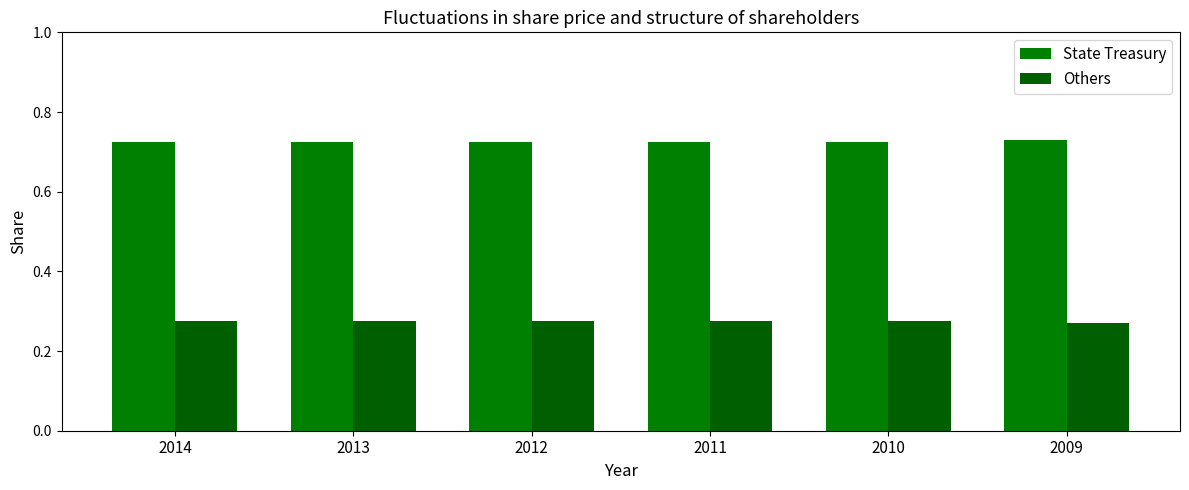

Rank the series at 2014 from highest to lowest value.

State Treasury, Others